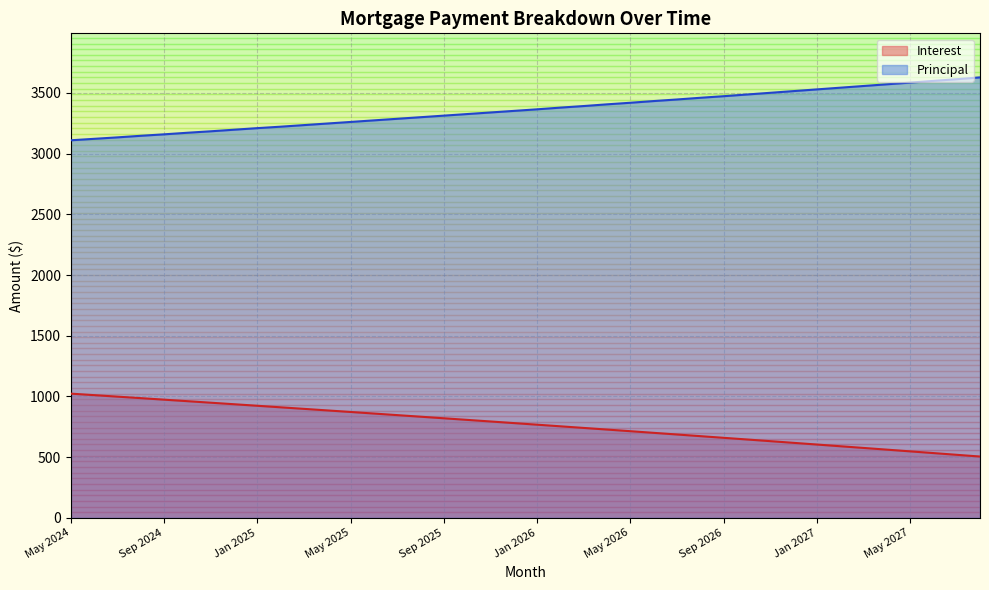

True or false: Principal has more than 0 interior local peaks.

False